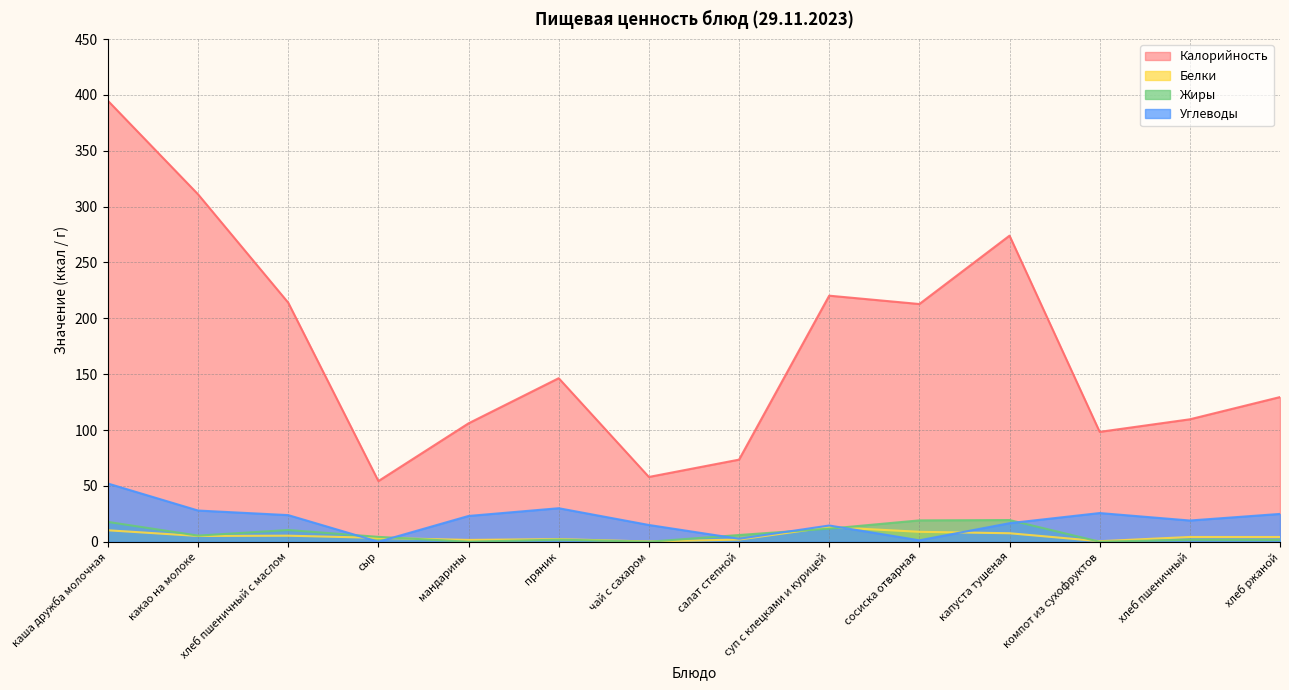

At какао на молоке, list the series in order from largest to smallest.

Калорийность, Углеводы, Жиры, Белки